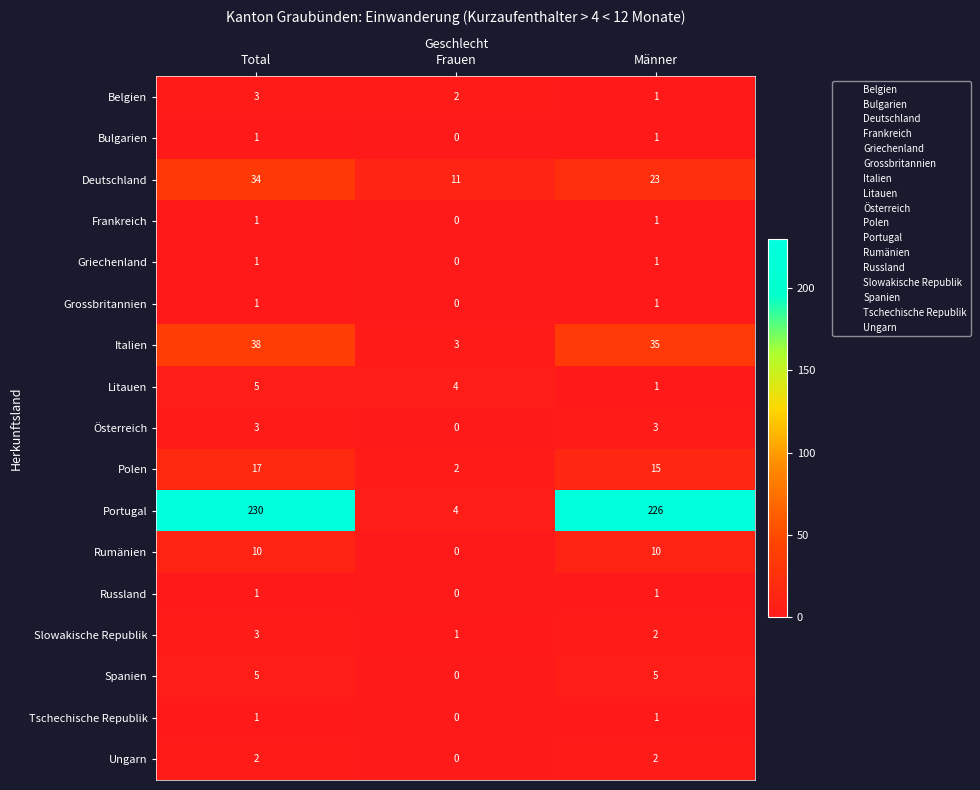

Which label corresponds to the smallest value in the chart?

Frauen